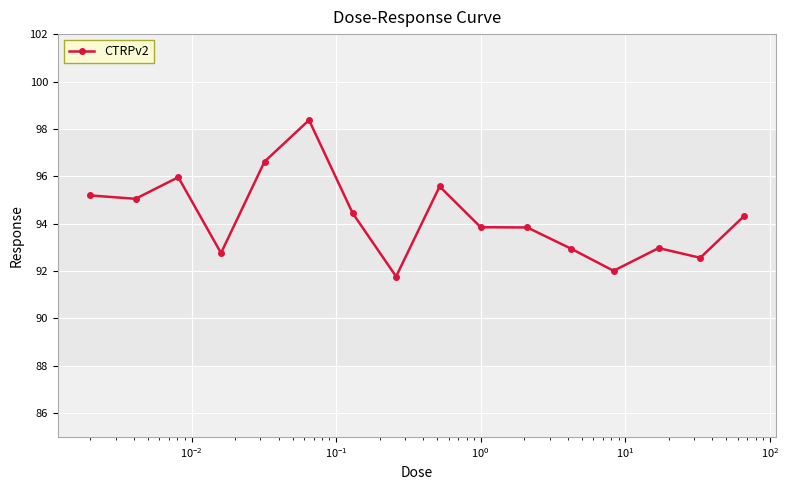

What is the maximum value shown in the chart?

98.4